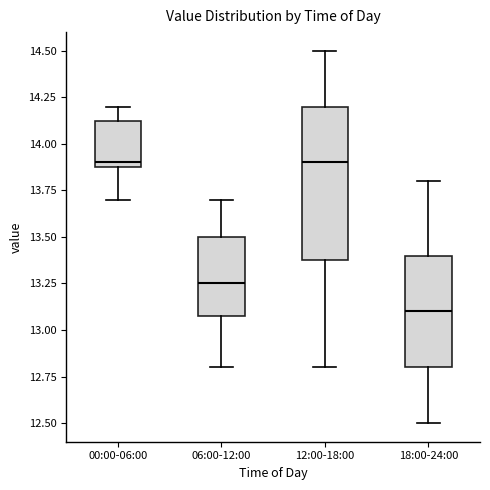

Which box has the lowest median line?

18:00-24:00